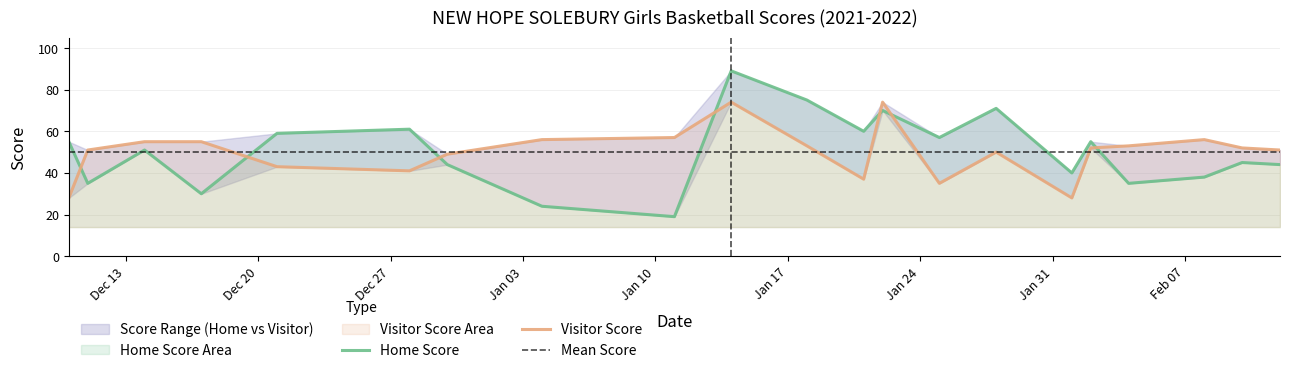

What is the sum of all Visitor Score values?

1050